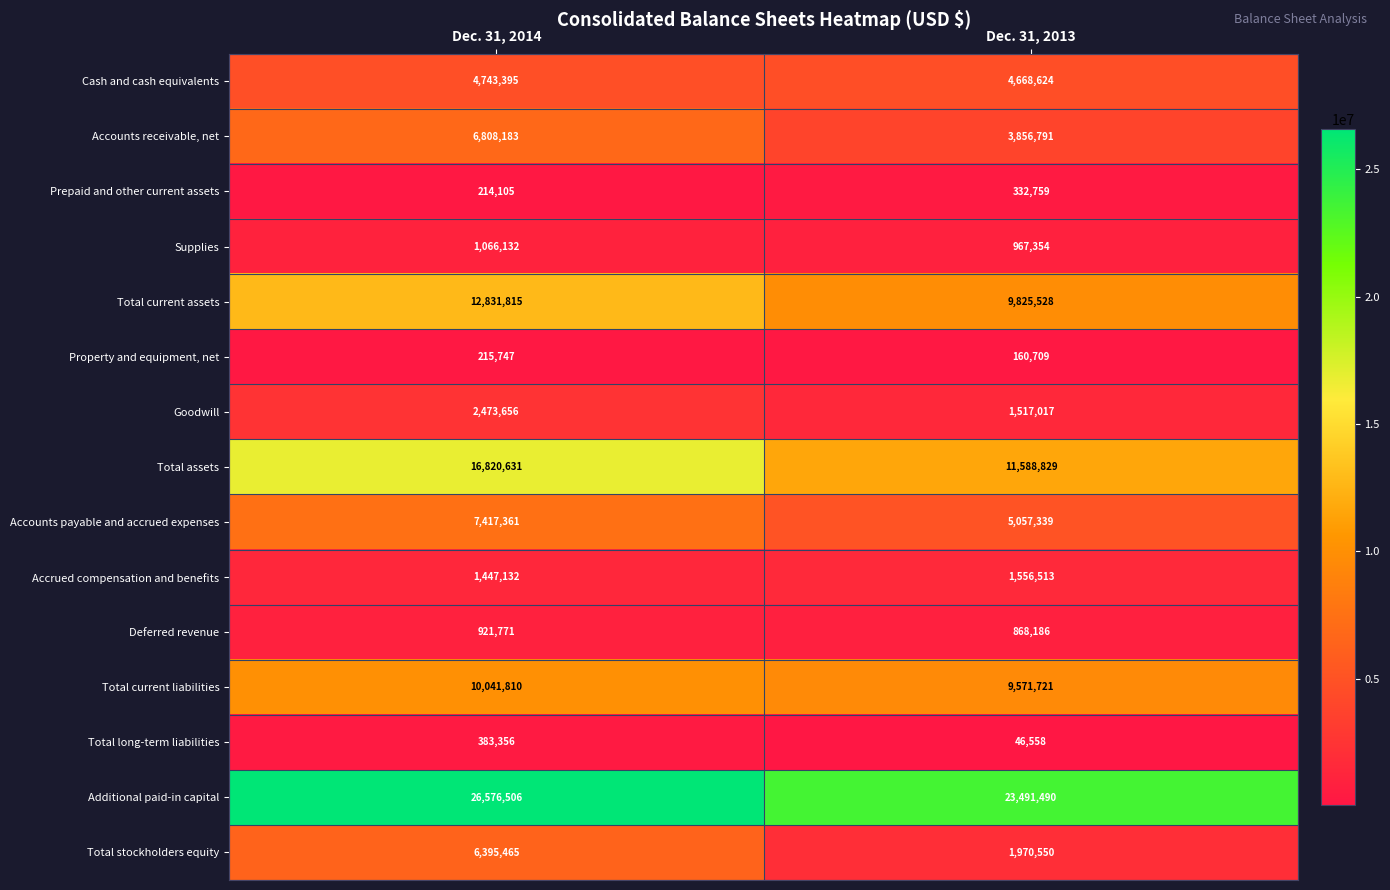

At which label is Total current liabilities closest to 9806765?

Dec. 31, 2013